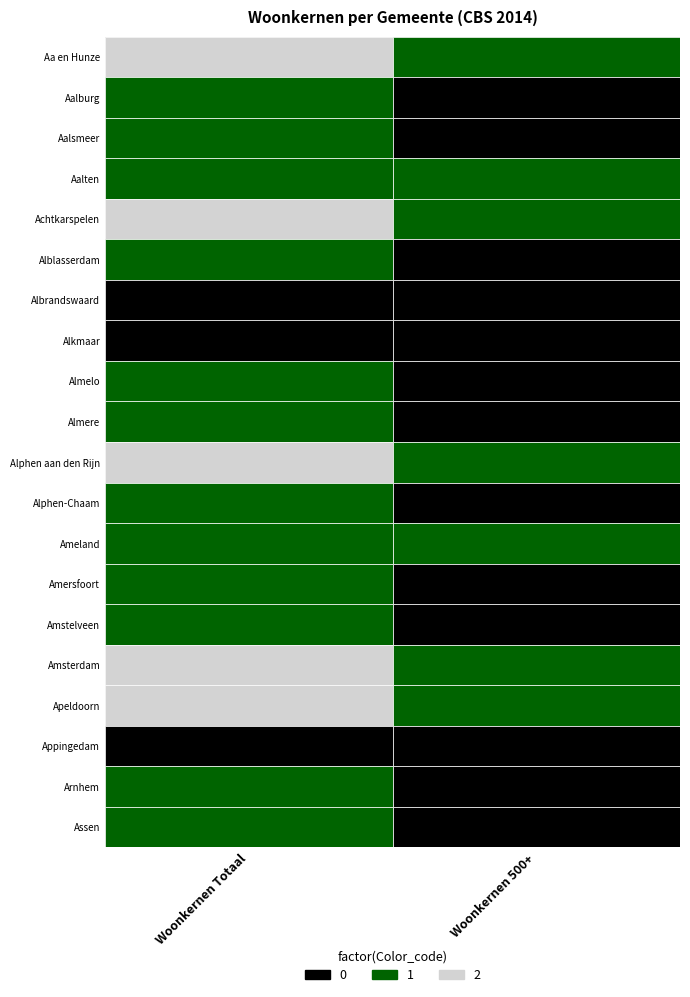

The Apeldoorn series shows 1 at 1. True or false?

False